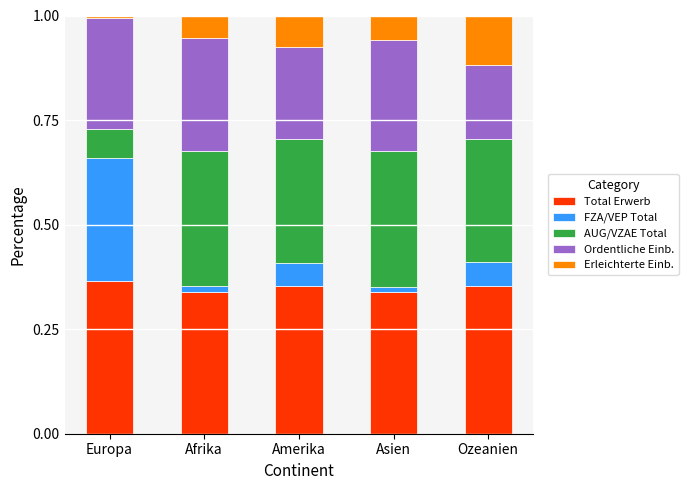

The value of Total Erwerb at Europa is 0.5. True or false?

False